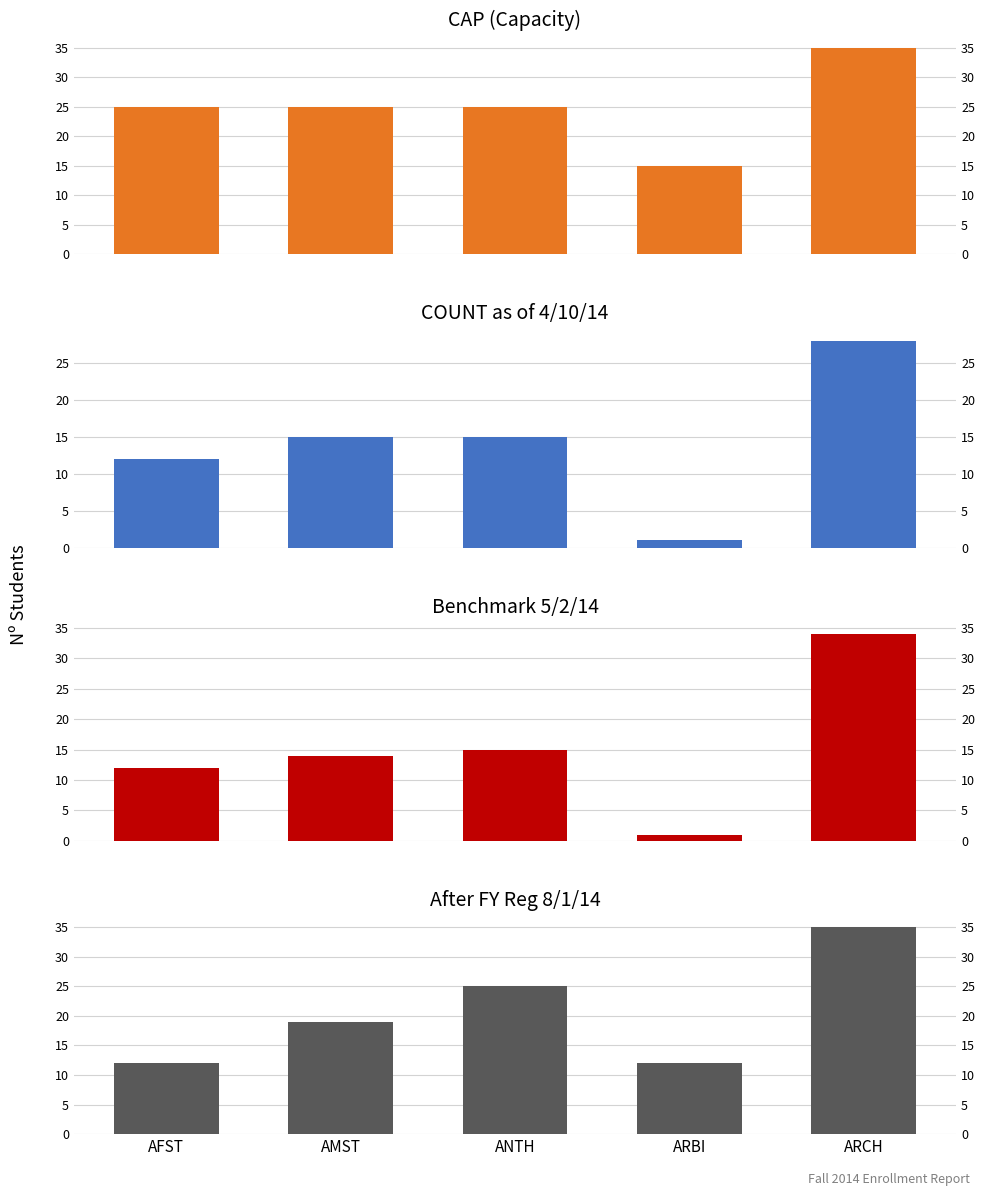

The value of AFTER_FY_REG at ANTH is 17. True or false?

False